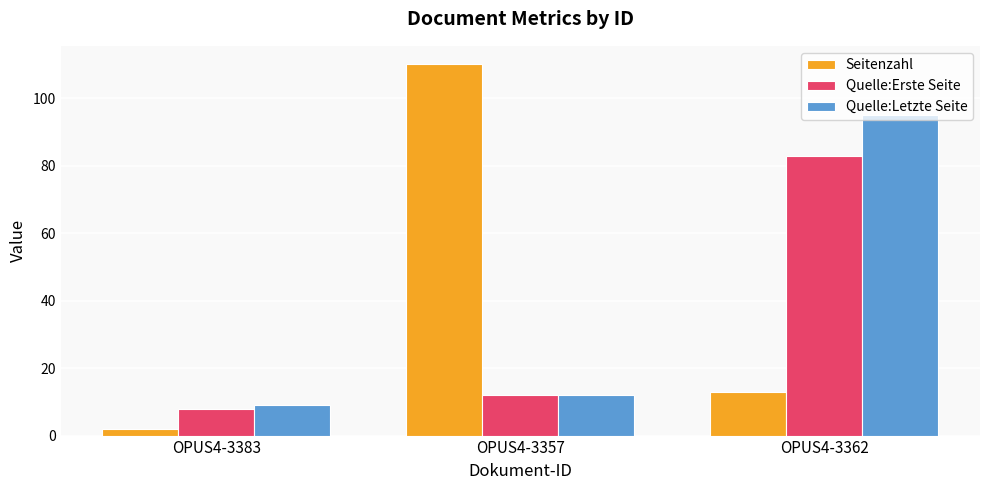

True or false: Quelle:Letzte Seite has a value of 16 at OPUS4-3357.

False